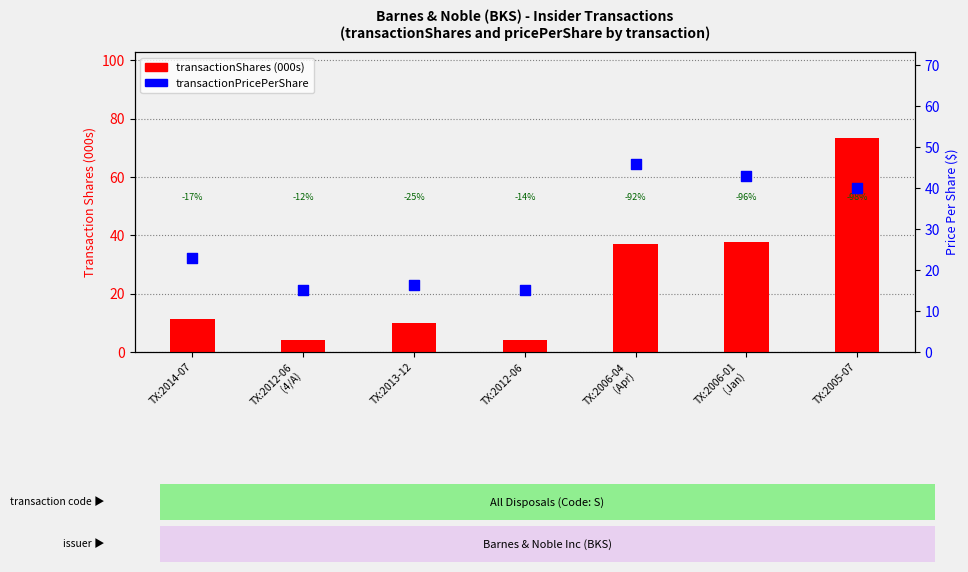

Which series has the largest Y range (max minus min)?

transactionShares (000s)